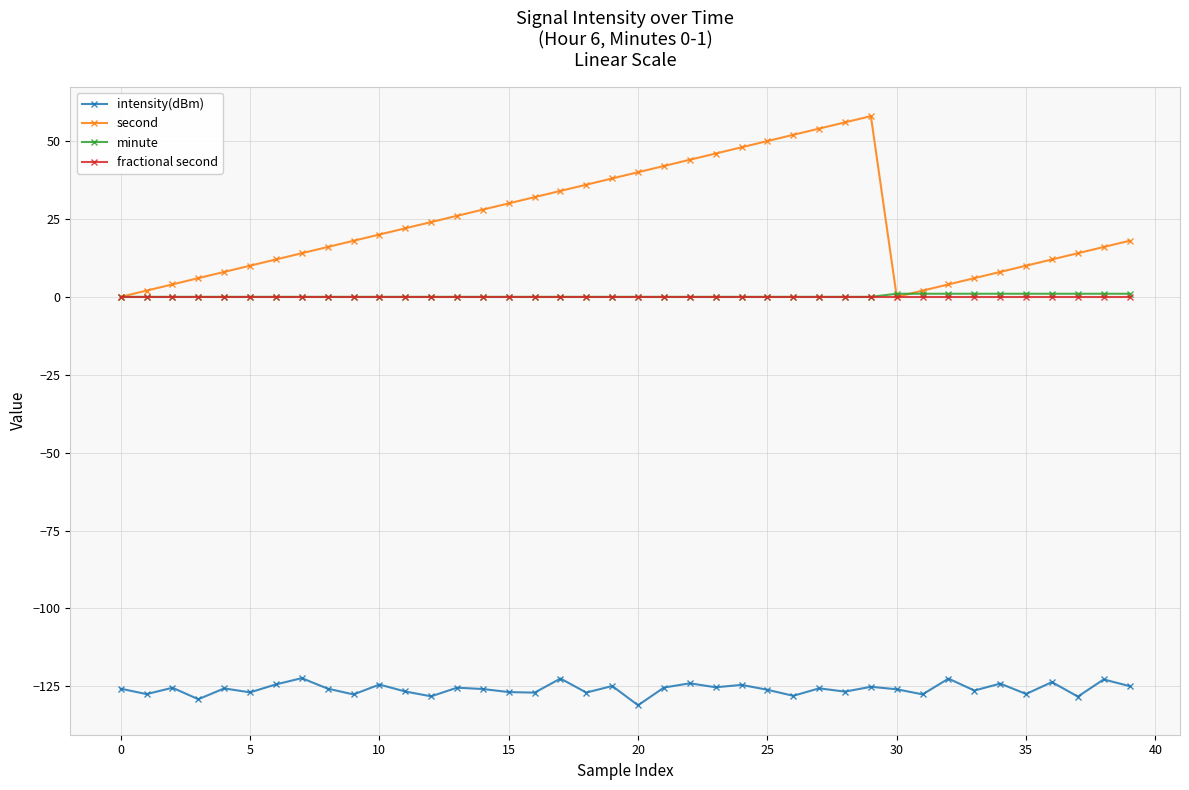

True or false: second and intensity(dBm) intersect in this chart.

False